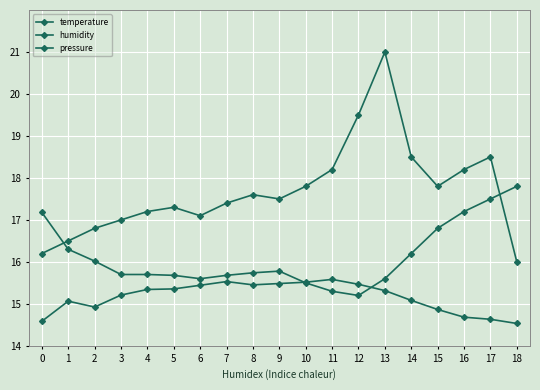

Does the chart have visible grid lines?

Yes